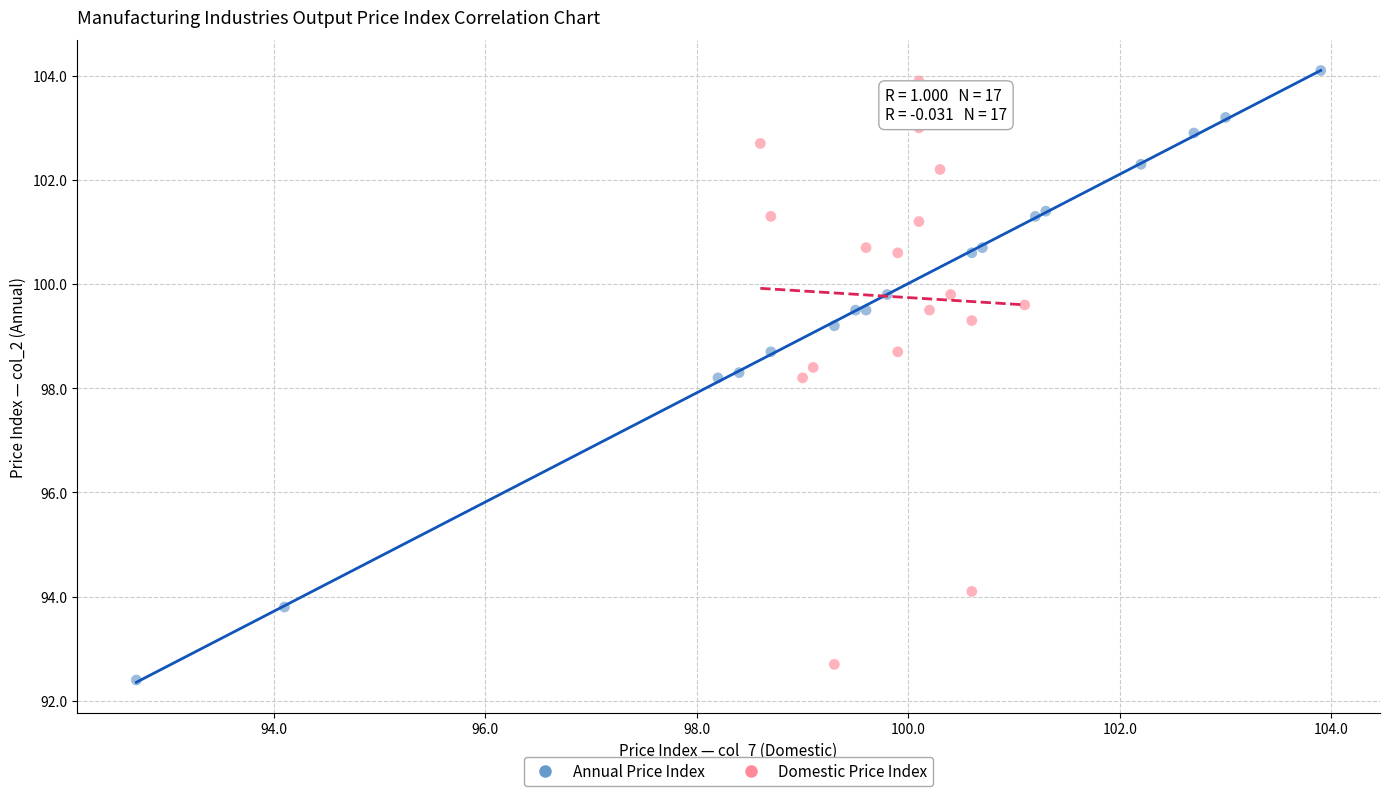

What are all the series names shown in the legend?

Annual Price Index, Domestic Price Index